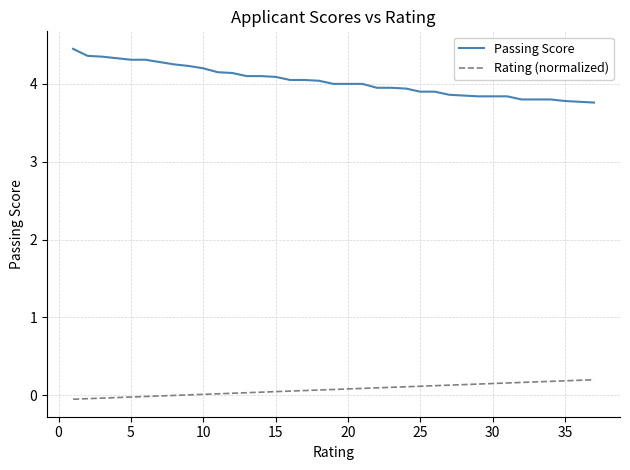

List the series in order of their peak value, lowest first.

Rating (normalized), Passing Score